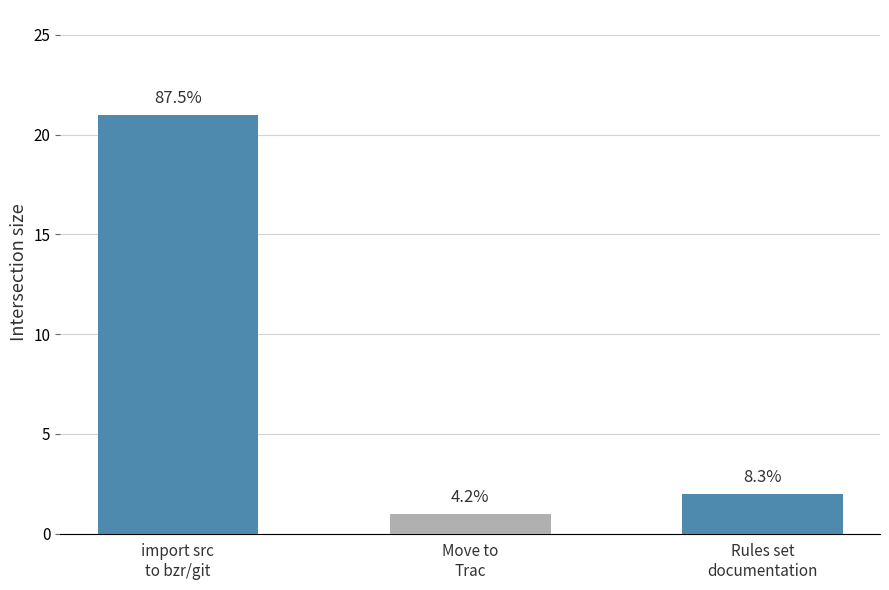

Reading right to left, list all the values displayed in this chart.

Rules set
documentation=2	Move to
Trac=1	import src
to bzr/git=21